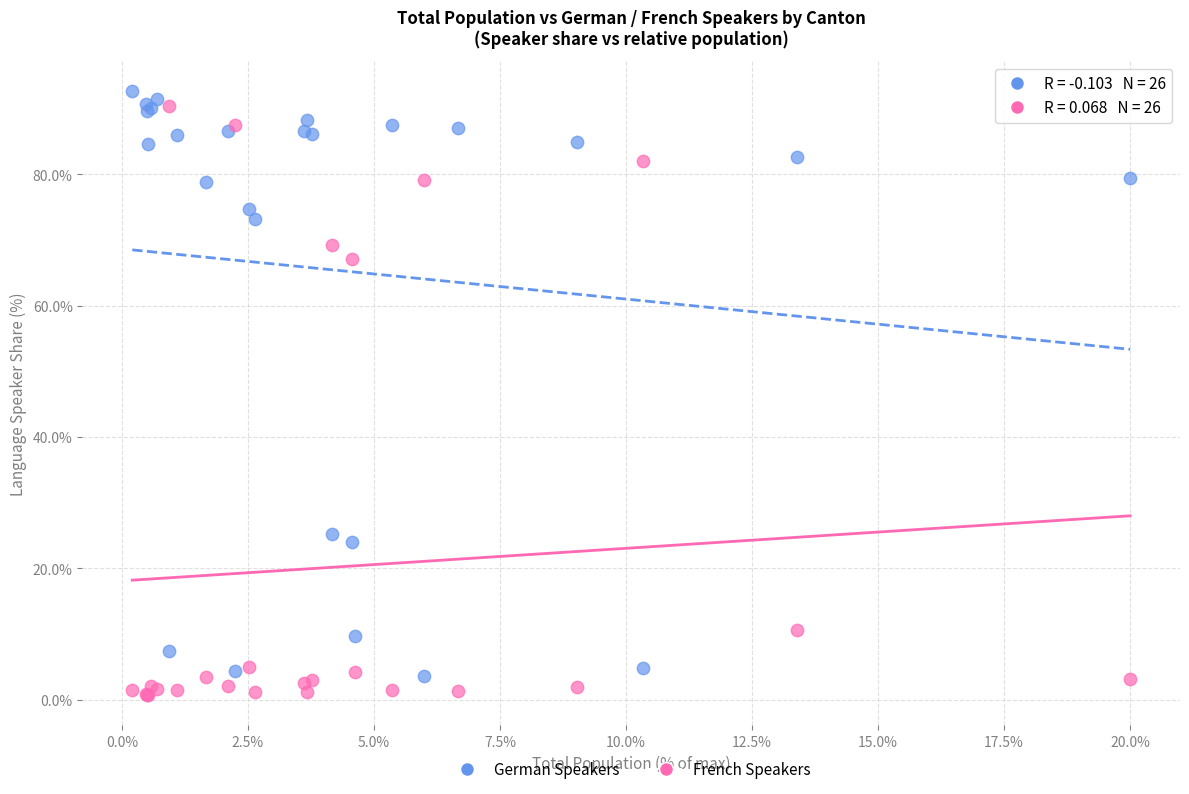

Which series contains the lowest Y value?

French Speakers